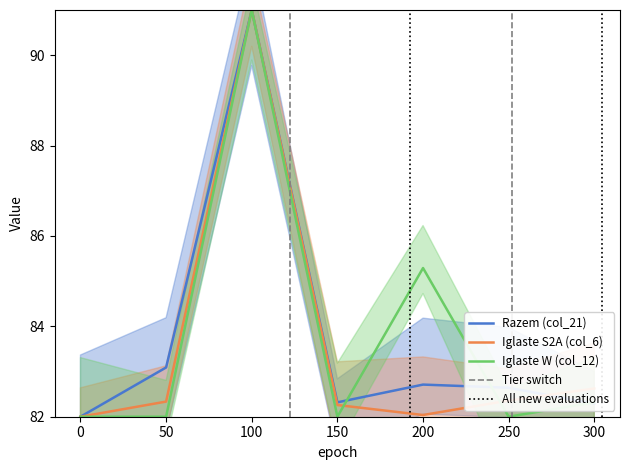

True or false: Iglaste S2A (col_6) has more than 1 points higher than both neighbors.

False